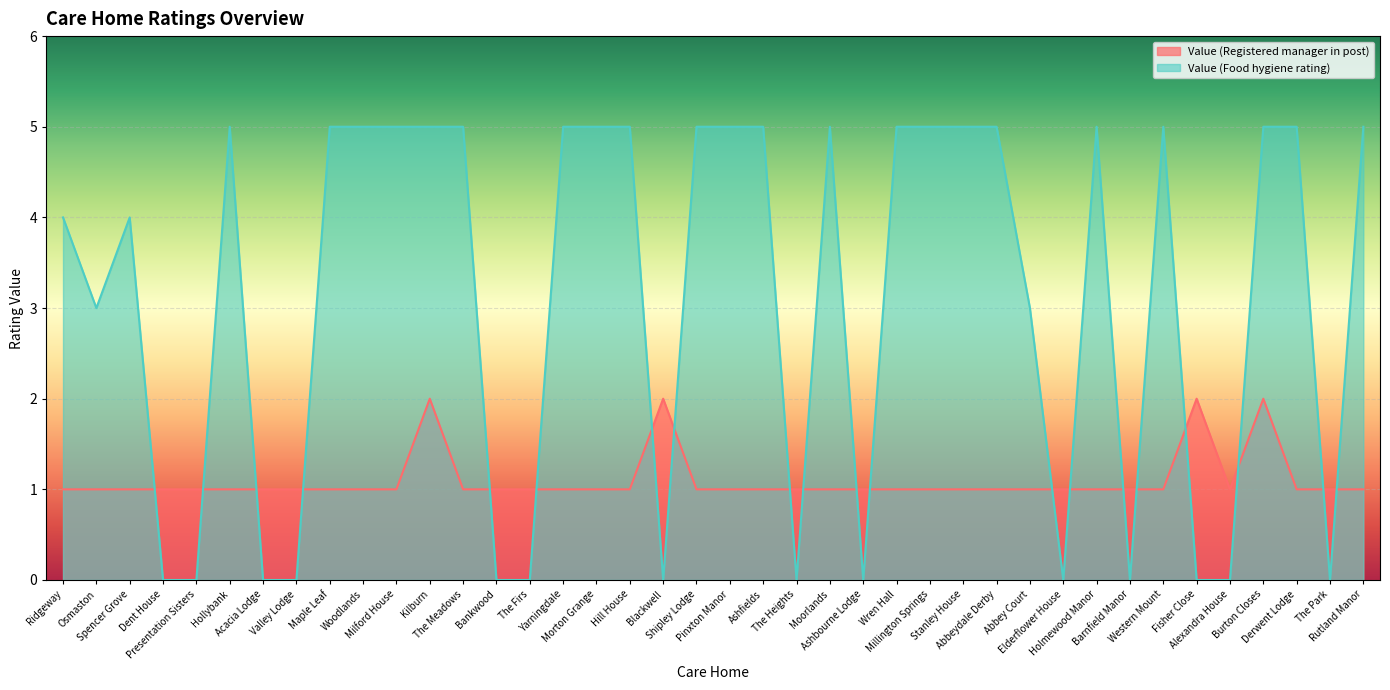

What is the total value across all series at Wren Hall?

6